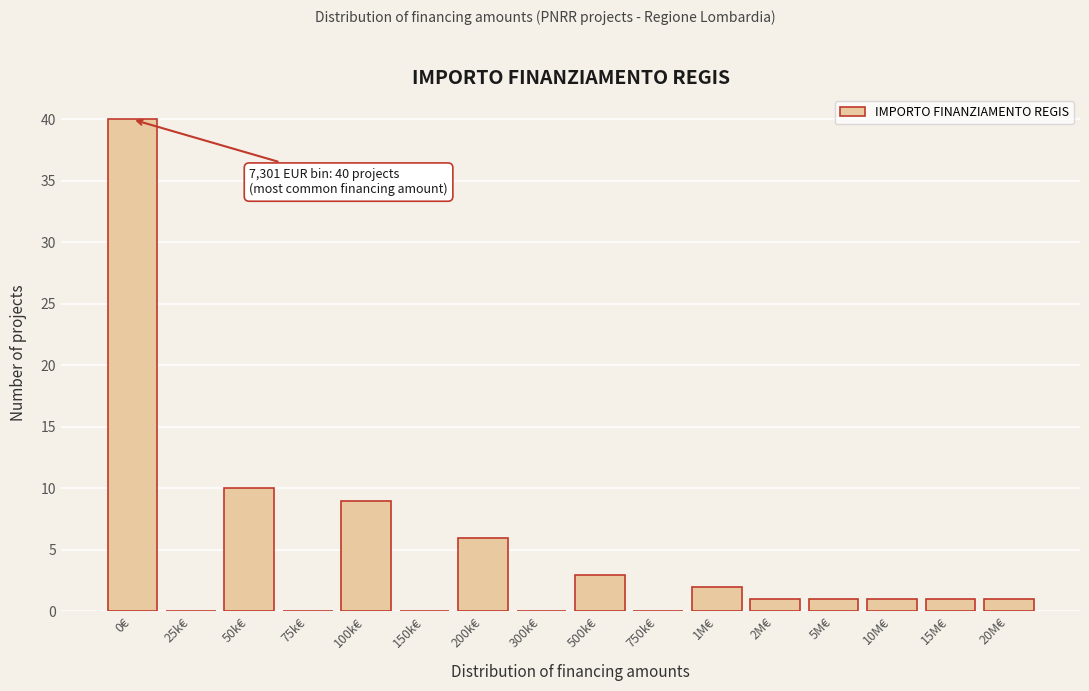

Reading left to right, list all the values displayed in this chart.

0€=40	25k€=0	50k€=10	75k€=0	100k€=9	150k€=0	200k€=6	300k€=0	500k€=3	750k€=0	1M€=2	2M€=1	5M€=1	10M€=1	15M€=1	20M€=1